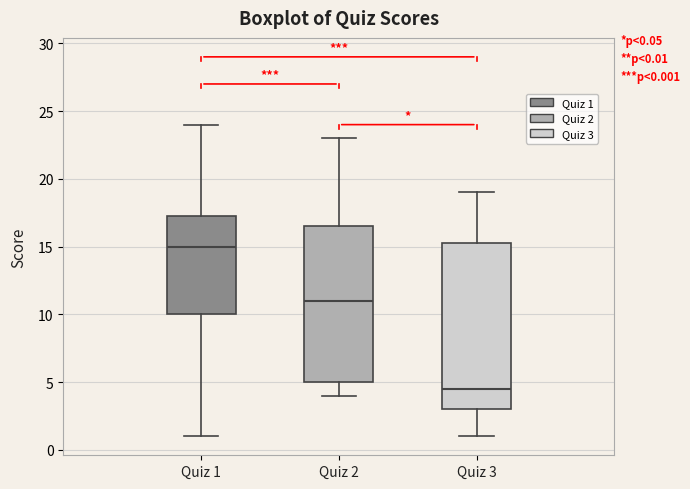

Comparing the boxes themselves (not the whiskers), which one is the tallest?

Quiz 3